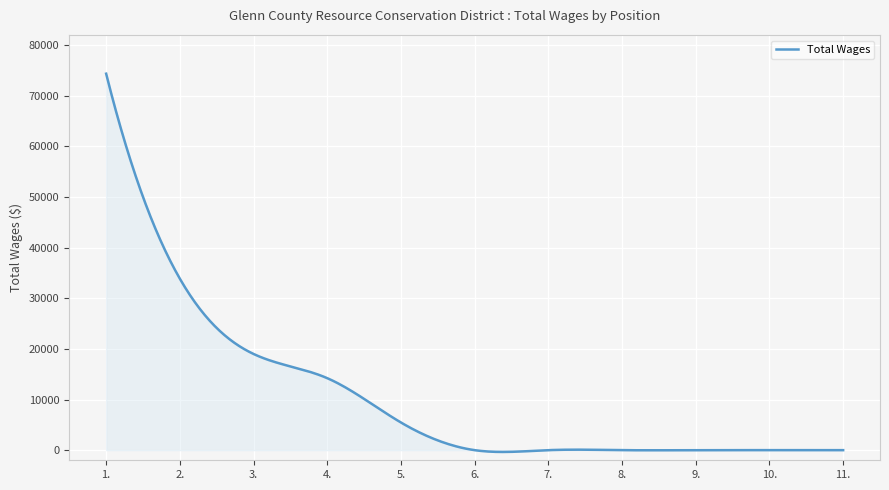

What is the greatest value displayed?

74358.0